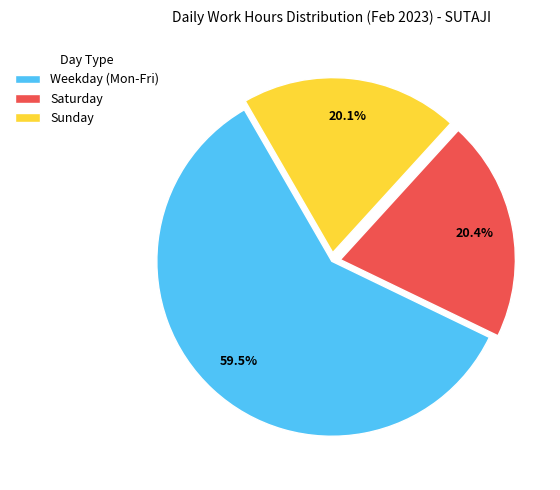

Is there a majority slice in this chart?

Yes